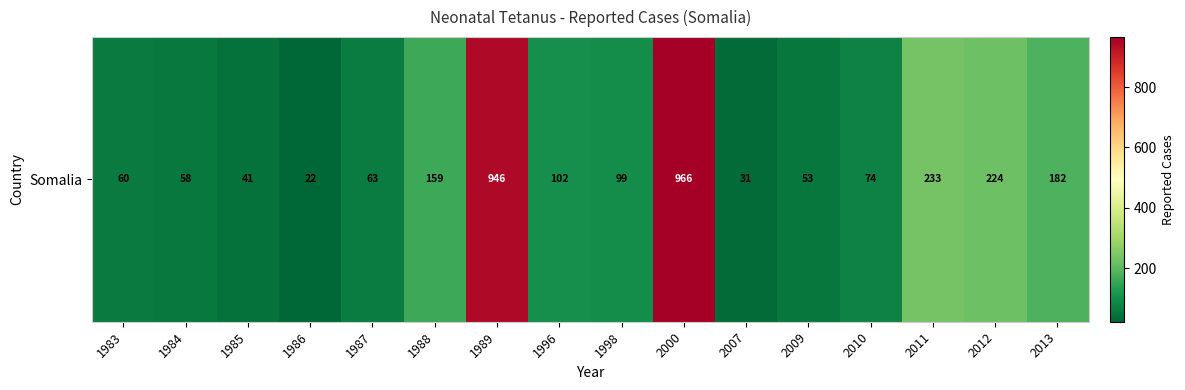

Approximately how many times larger is the value at 1996 compared to 1998?

1.0